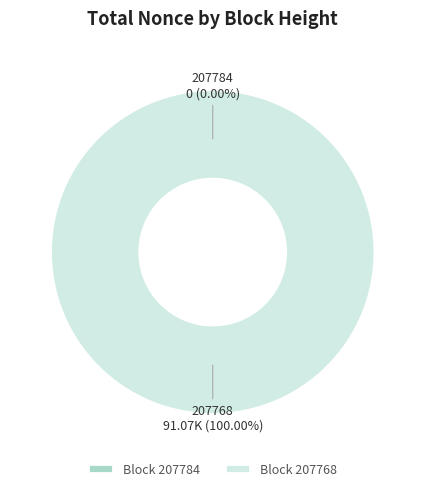

What is the change in value from 207784 to 207768?

+91074